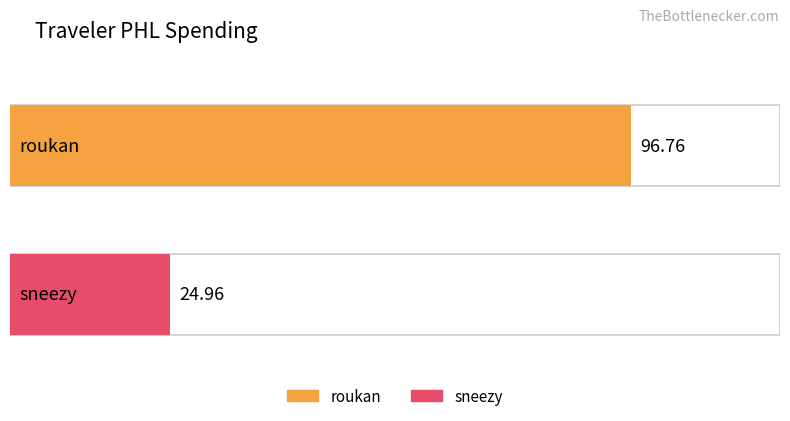

True or false: the data shows 25.0 at sneezy.

True